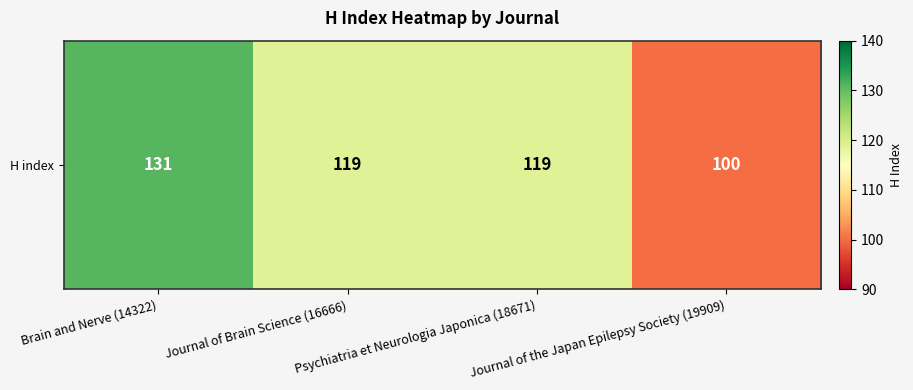

What is the sum of all values?

469